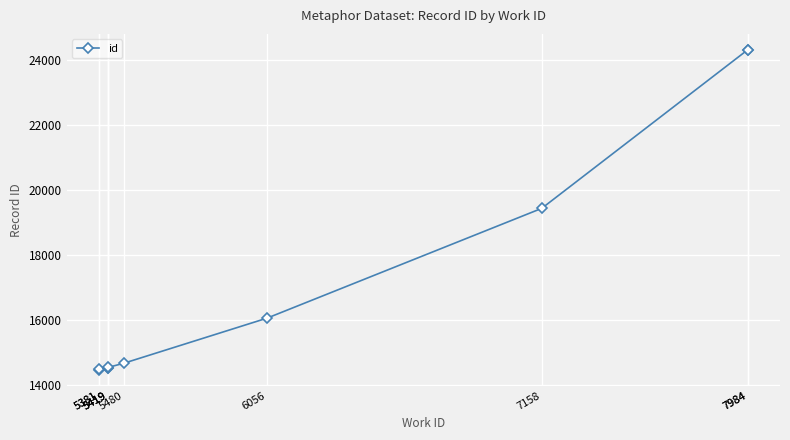

What is the value of the 9th point from the left?

24304